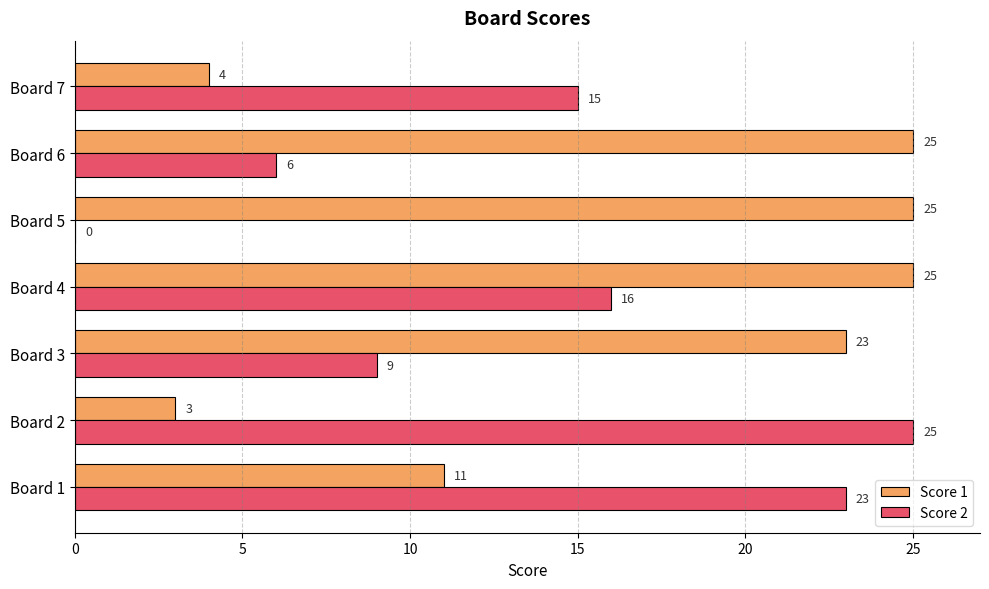

What is the total value across all series at Board 3?

32